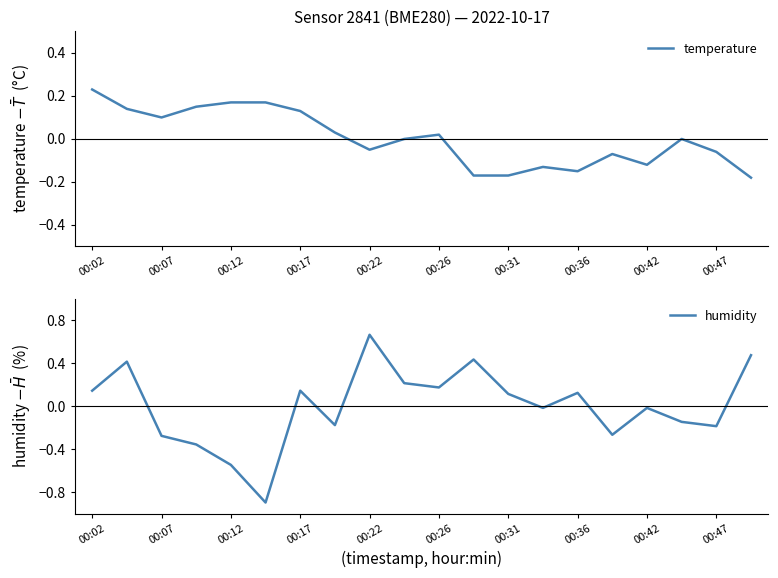

The value of humidity at 00:31 is 0.1. True or false?

True